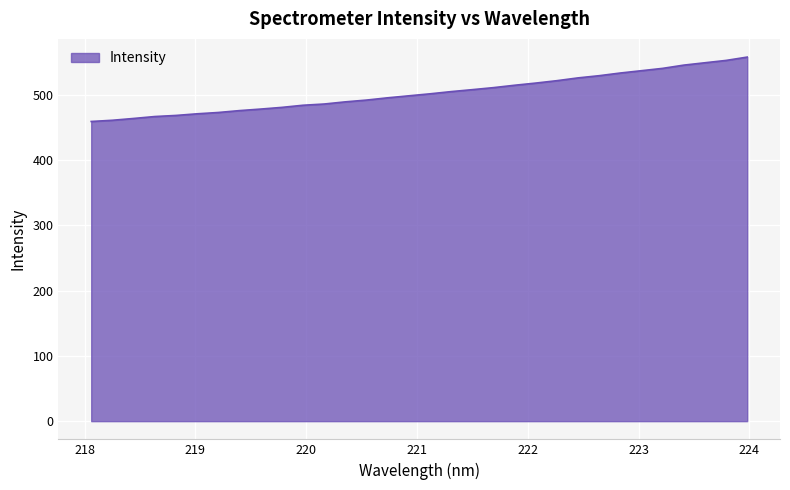

What is the minimum value shown in the chart?

459.0